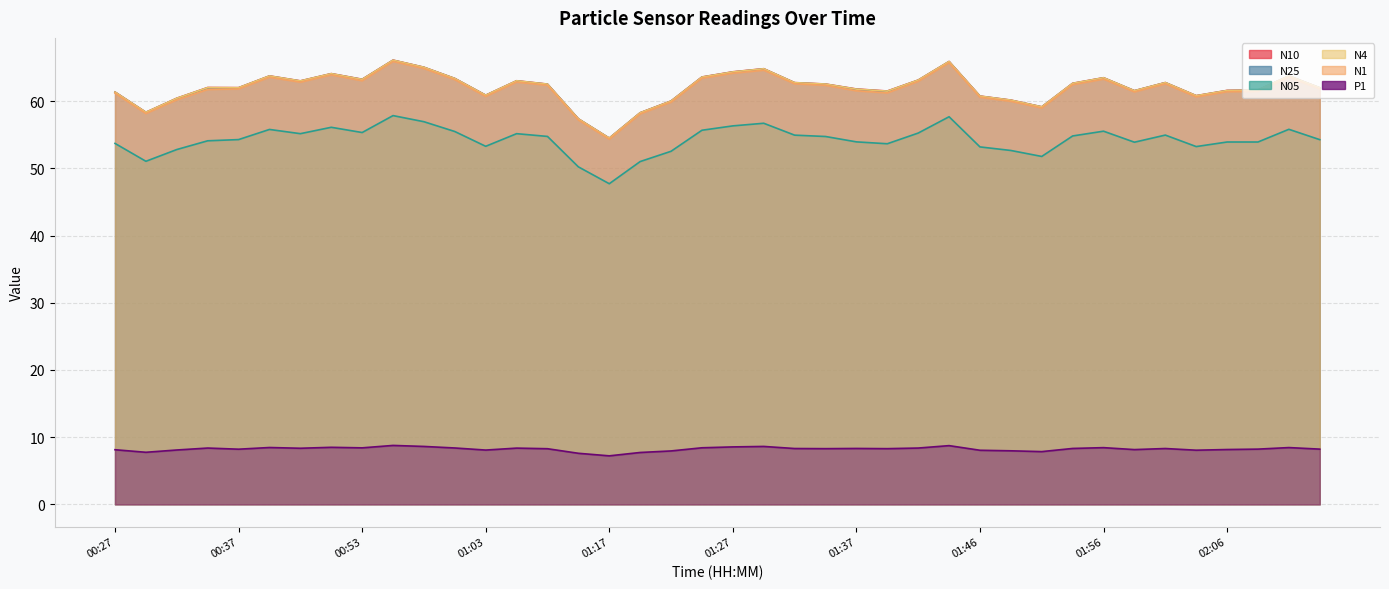

The value of N05 at 00:35 is 54.1. True or false?

True